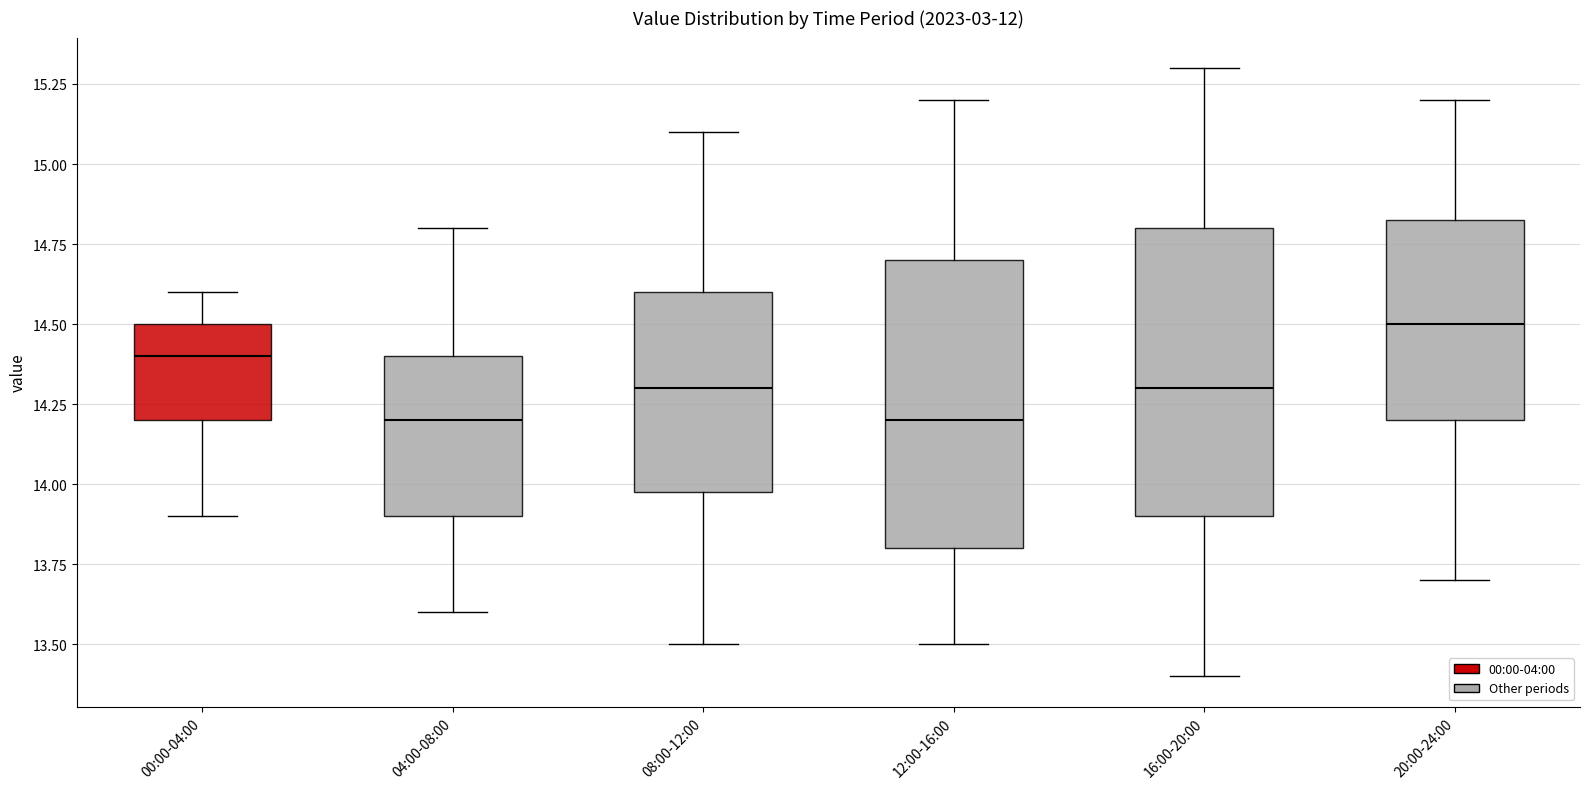

Where does the lower whisker of the box for 12:00-16:00 end on the y-axis? The values are not printed on the chart, so give them approximately, as read against the axis.

13.50